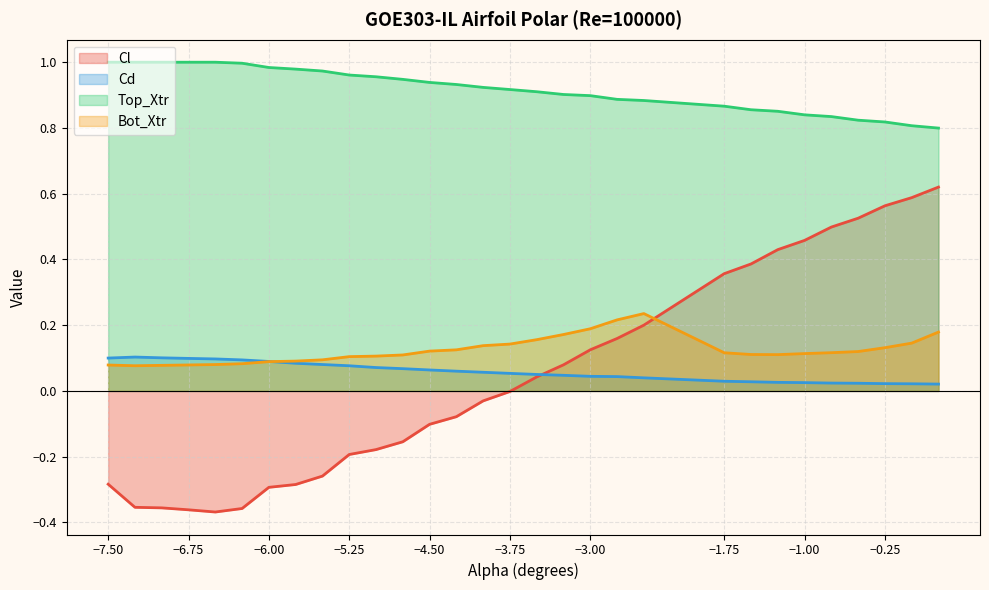

The value of Top_Xtr at −6.75 is 0.5. True or false?

False